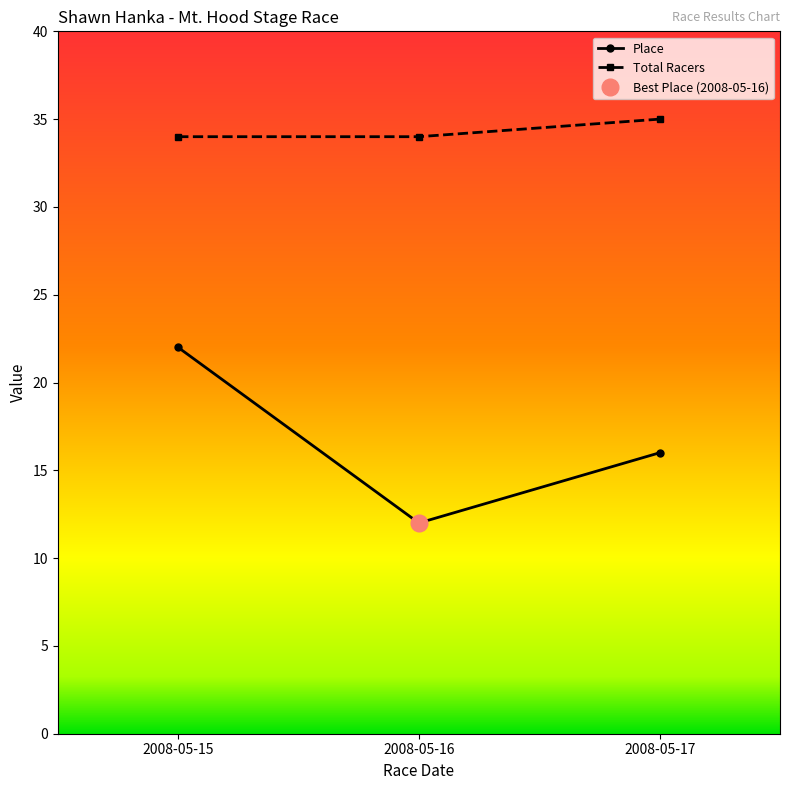

Does the chart have visible grid lines?

No